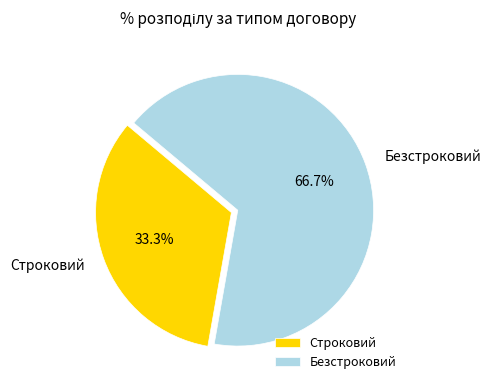

Between Строковий and Безстроковий, which is larger?

Безстроковий